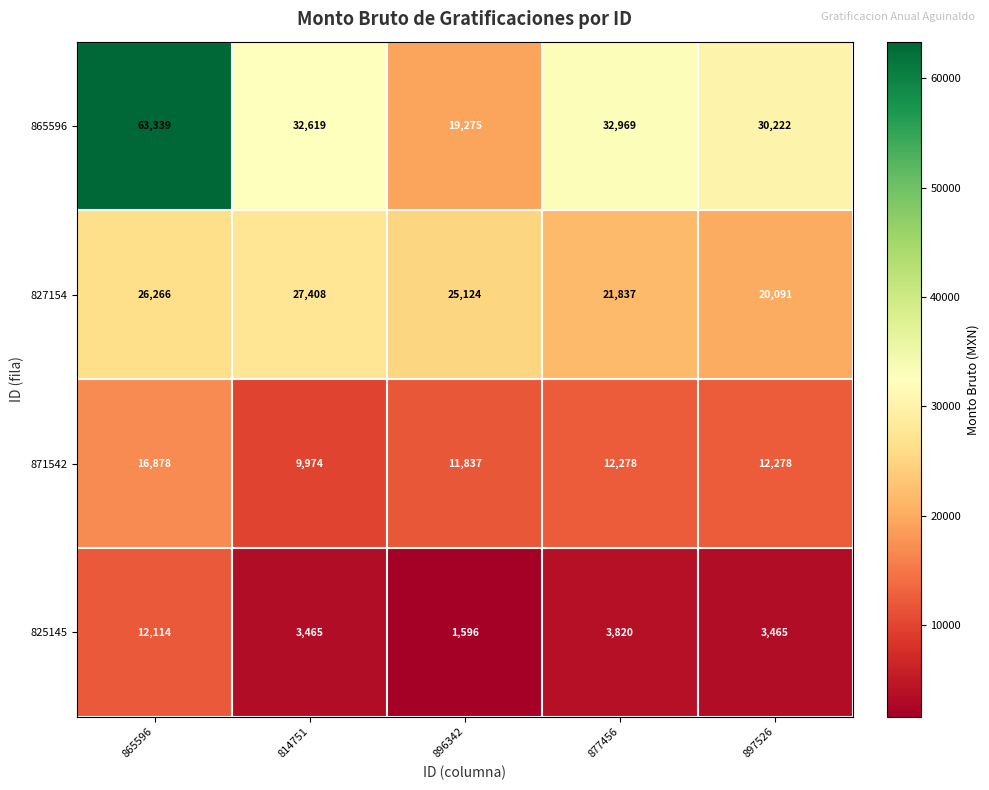

Where does the 865596 series first go above 32619?

865596